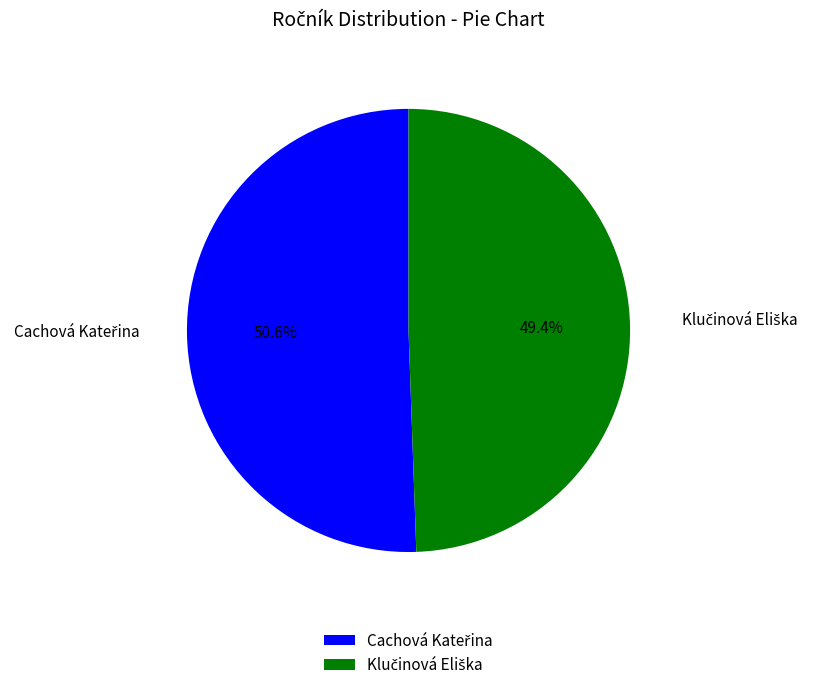

Is there a majority slice in this chart?

Yes